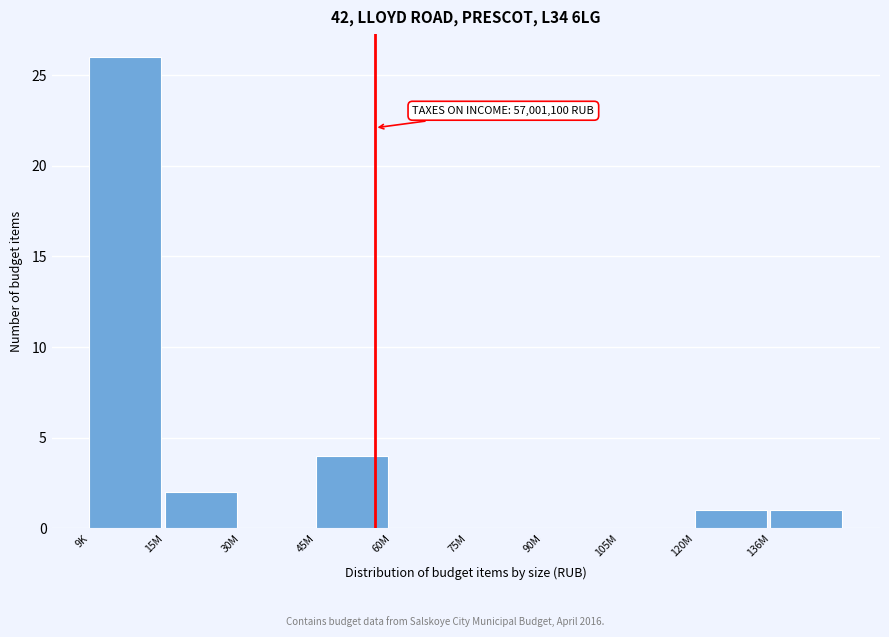

Reading left to right, list all the values displayed in this chart.

9K=26	15M=2	30M=0	45M=4	60M=0	75M=0	90M=0	105M=0	120M=1	136M=1